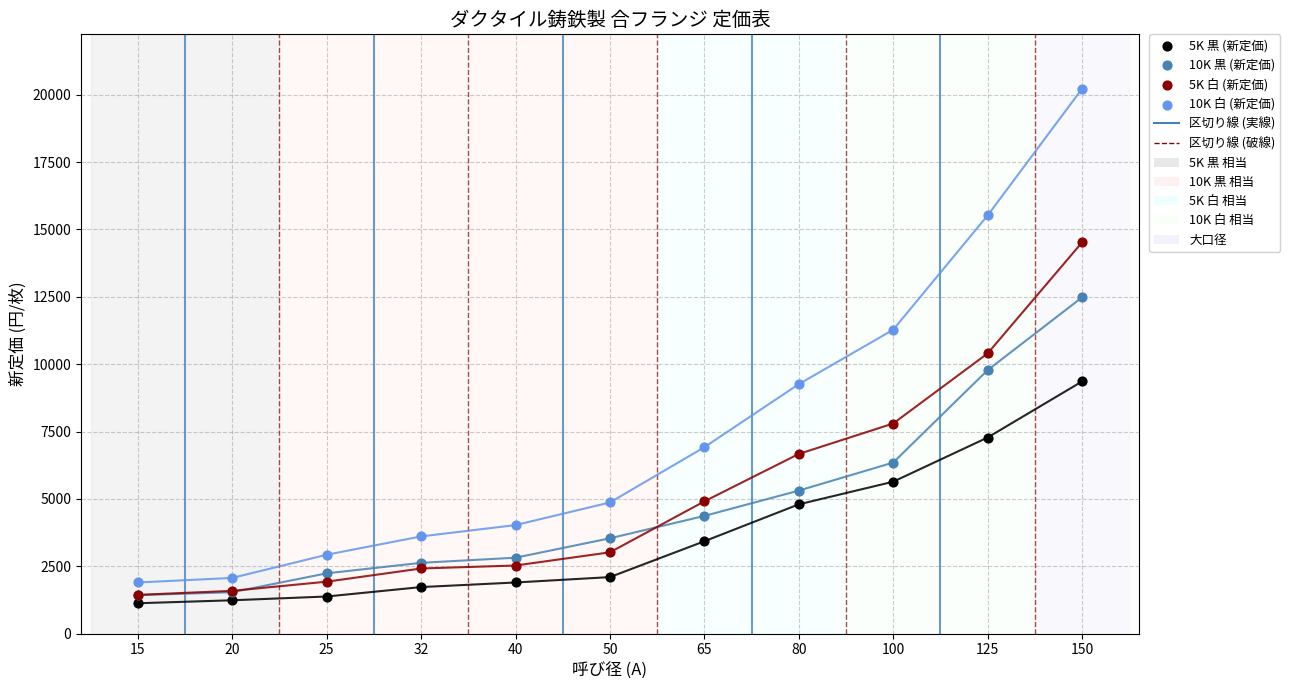

Across all series, what Y value is closest to 10675?

10400